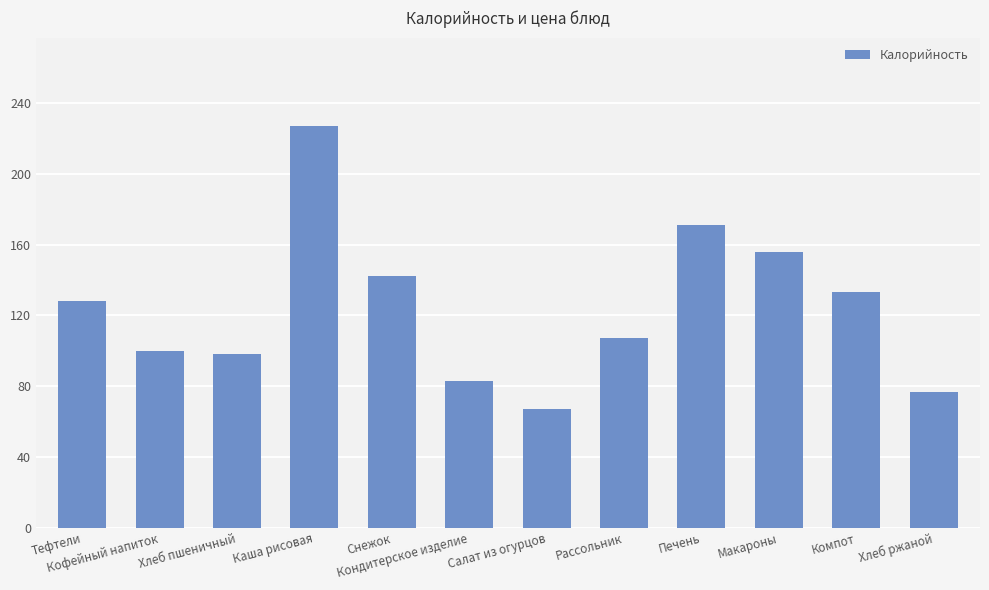

What is the greatest value displayed?

227